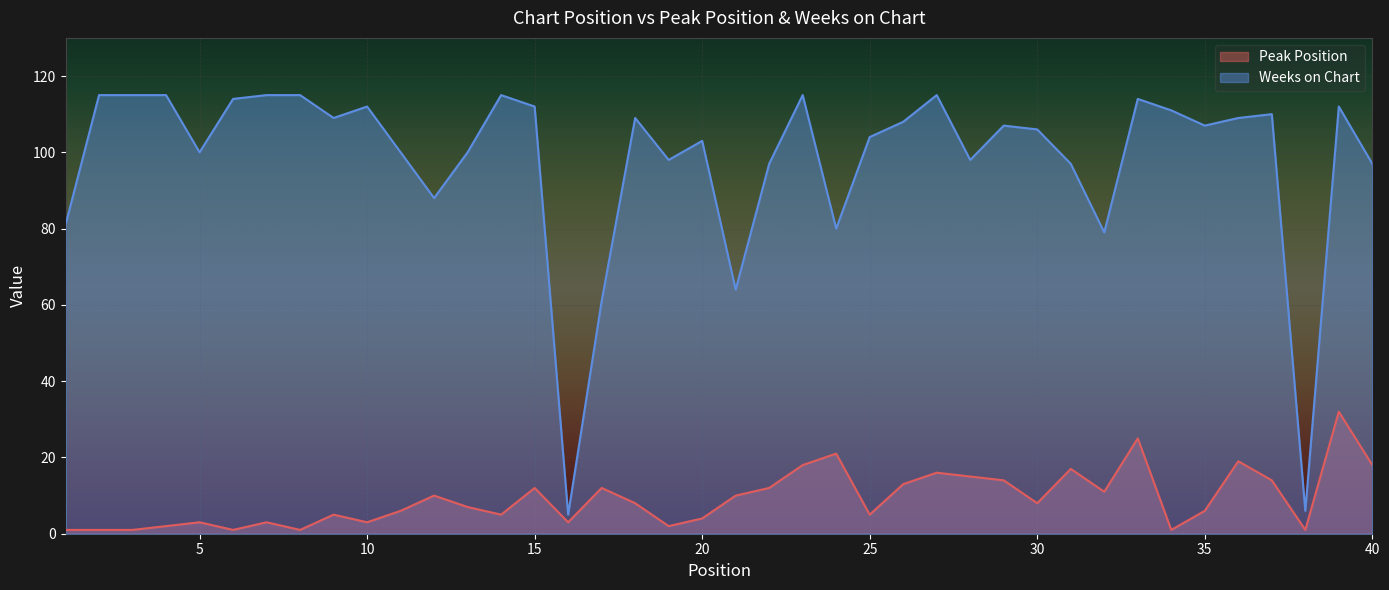

True or false: Weeks on Chart and Peak Position cross at least once.

False